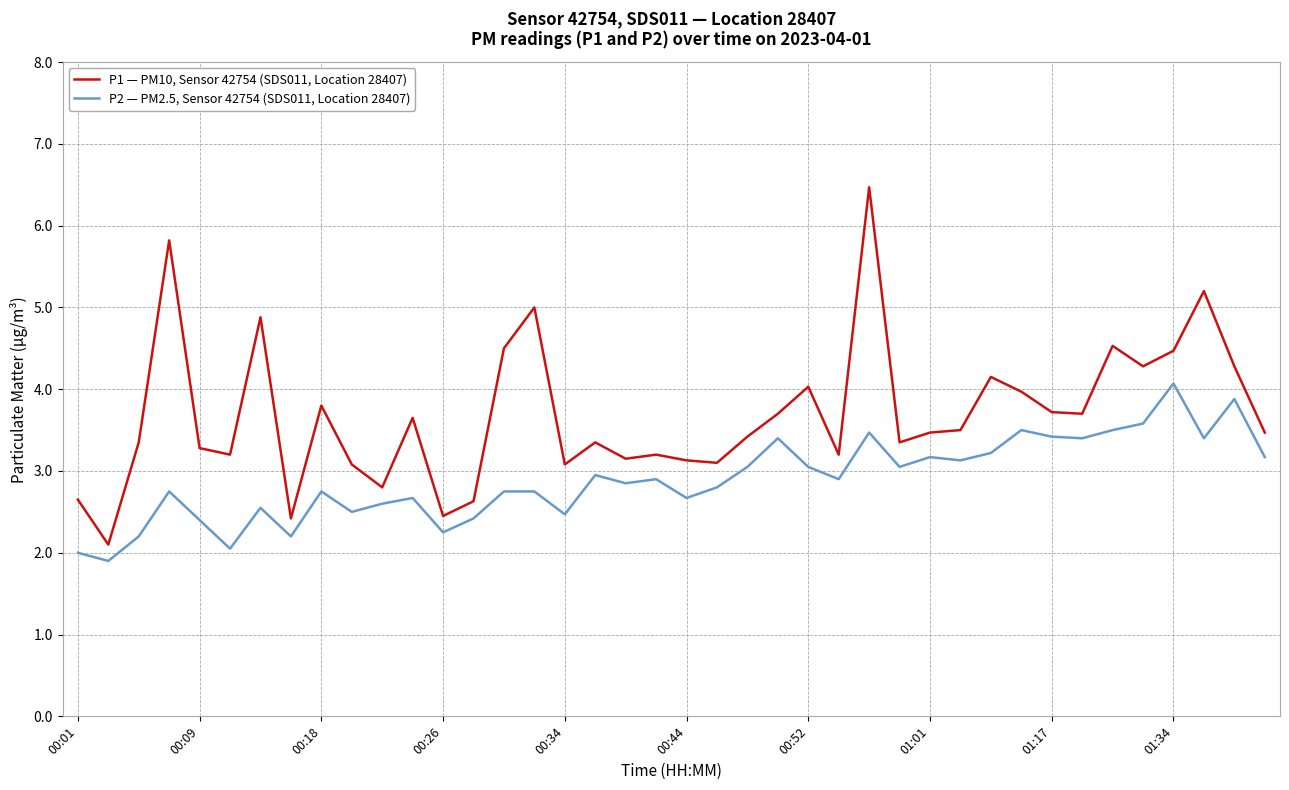

Rank the series by their average value, from lowest to highest.

P2 — PM2.5, Sensor 42754 (SDS011, Location 28407), P1 — PM10, Sensor 42754 (SDS011, Location 28407)